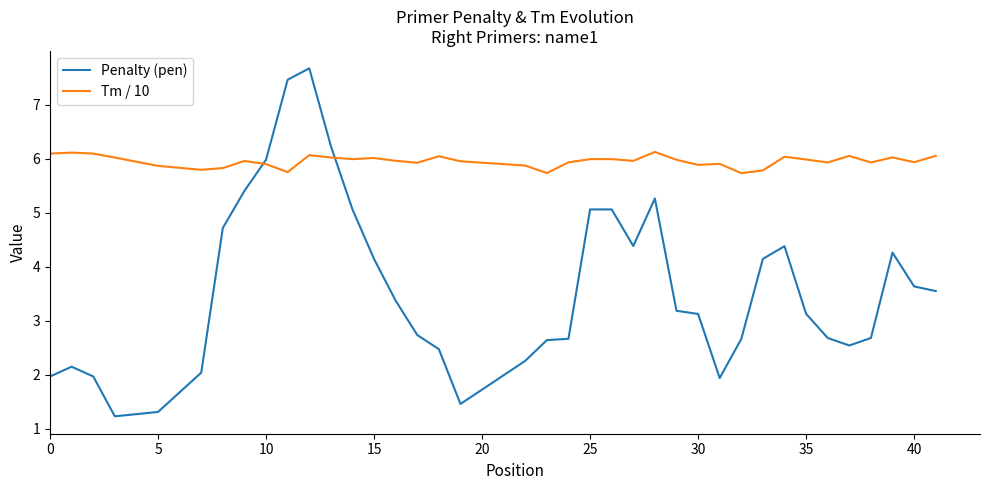

What are all the series names shown in the legend?

Penalty (pen), Tm / 10